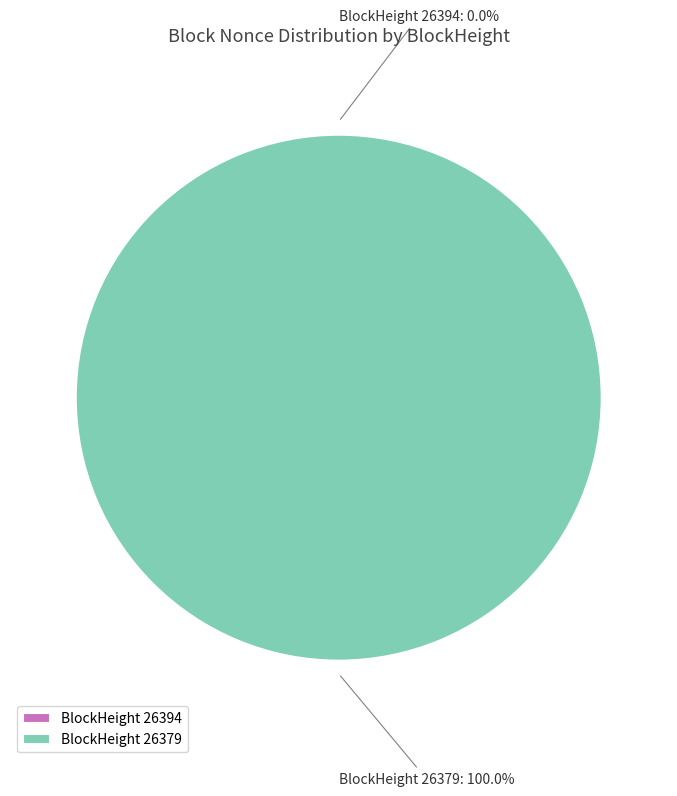

To the nearest percent, what is the combined percentage of 26394 and 26379?

100%